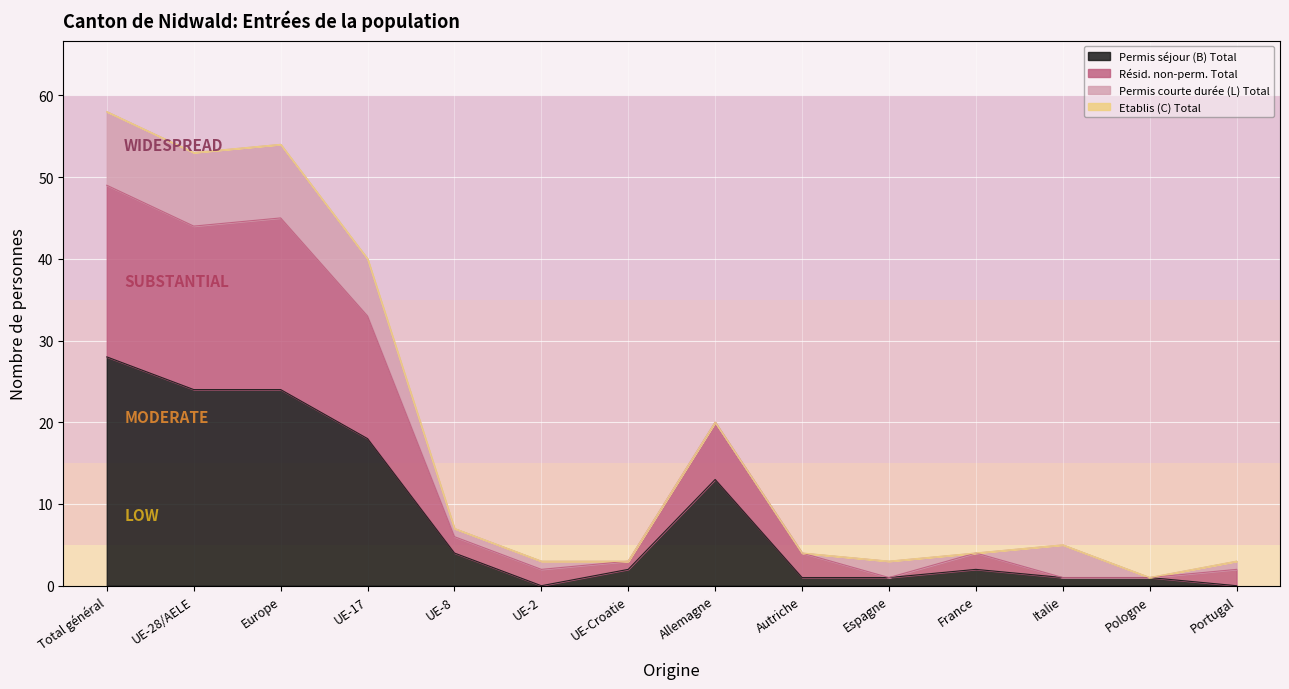

True or false: Permis séjour (B) Total and Résid. non-perm. Total intersect in this chart.

False